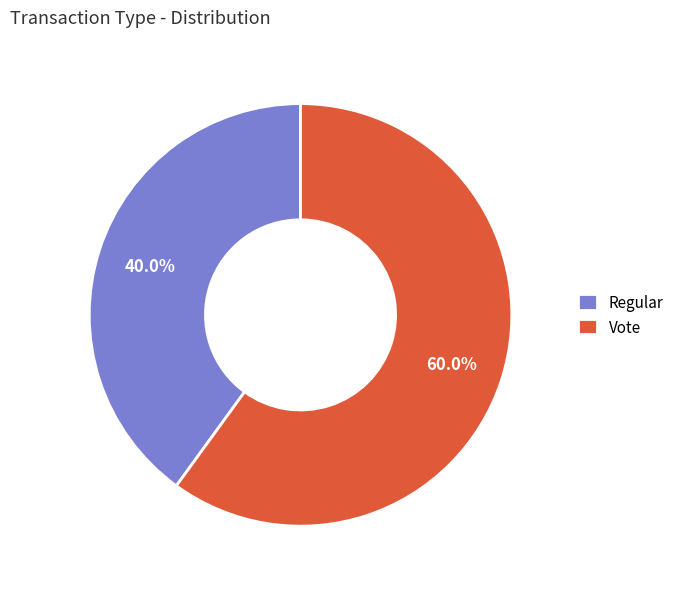

Is it true that Regular is 47% of the pie?

False